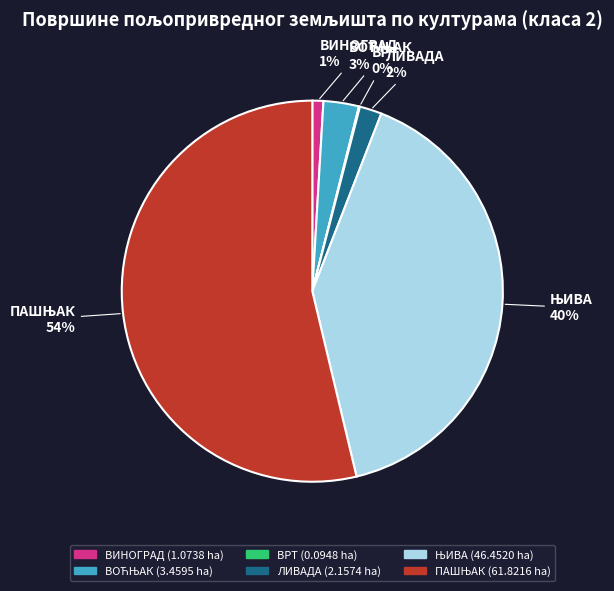

Is the sum of ВИНОГРАД and ЛИВАДА greater than half?

No